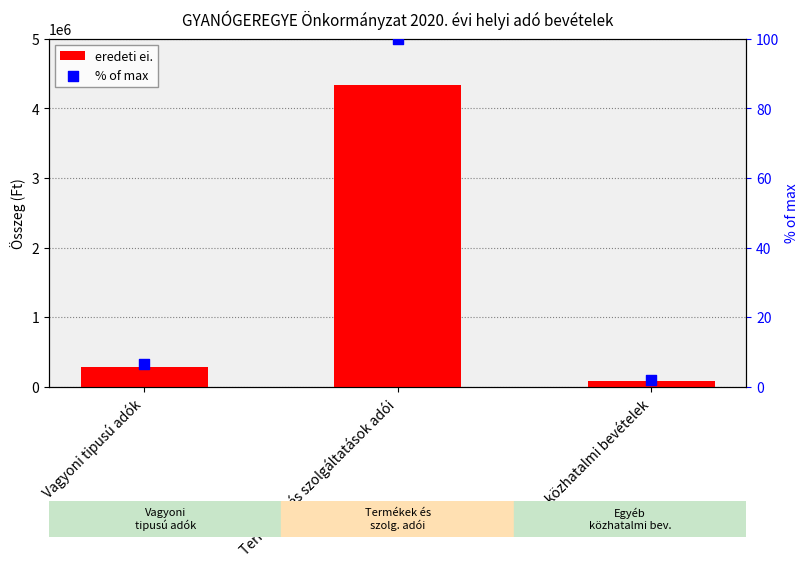

Is the value of eredeti ei. at Vagyoni tipusú adók greater than the value of % of max at Termékek és szolgáltatások adói?

Yes